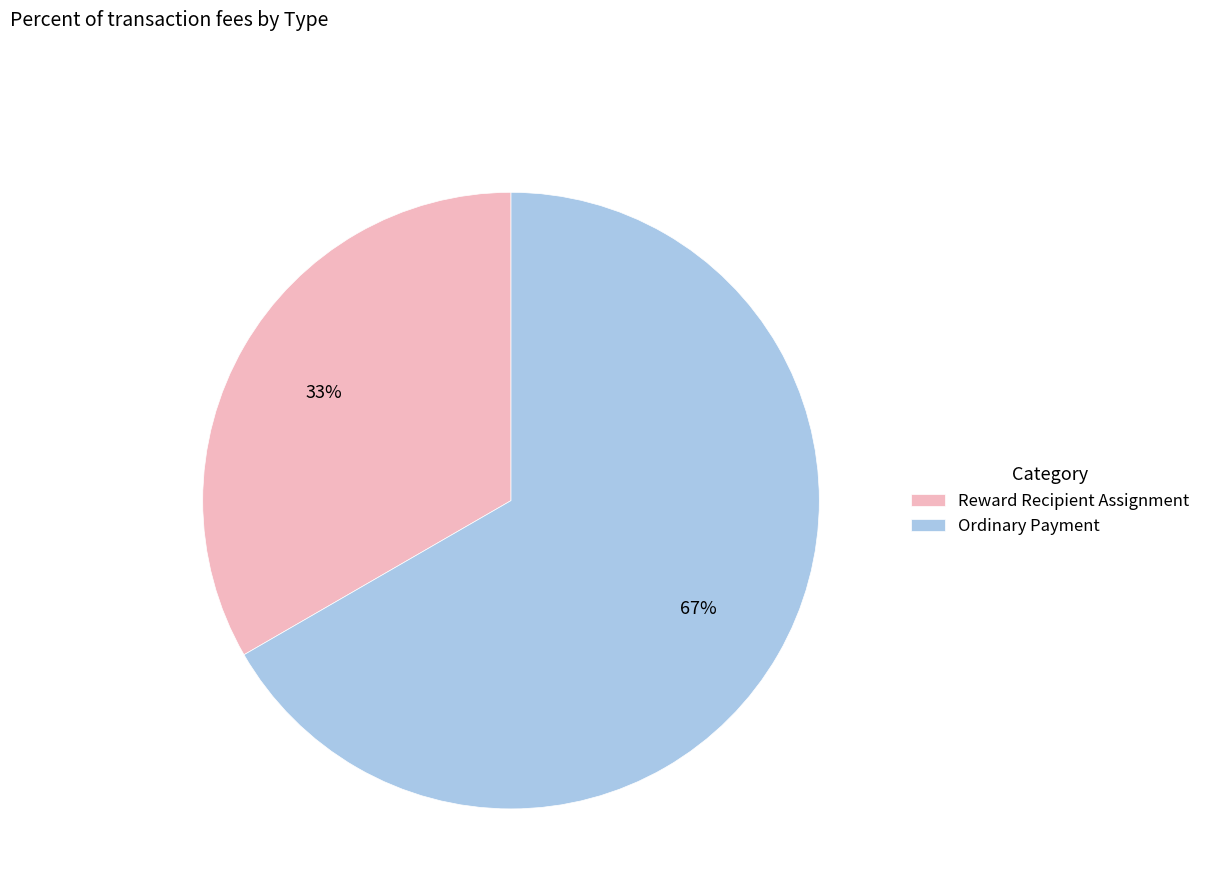

What percentage is the Ordinary Payment slice, to the nearest percent?

67%